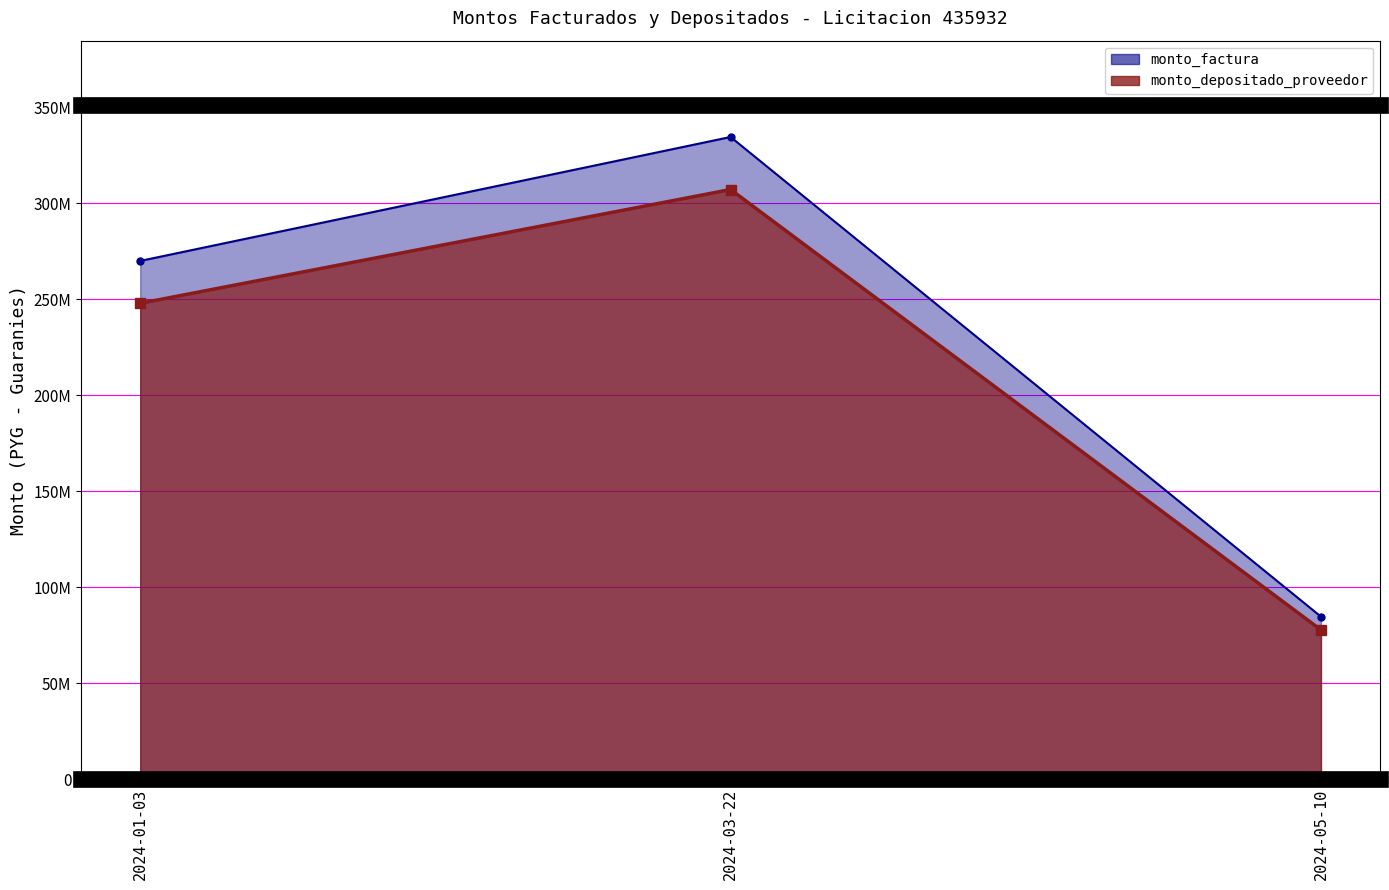

Reading left to right, transcribe all the data shown in this chart.

monto_factura: 270000000	334592726	84623430
monto_depositado_proveedor: 247909091	307216957	77699694